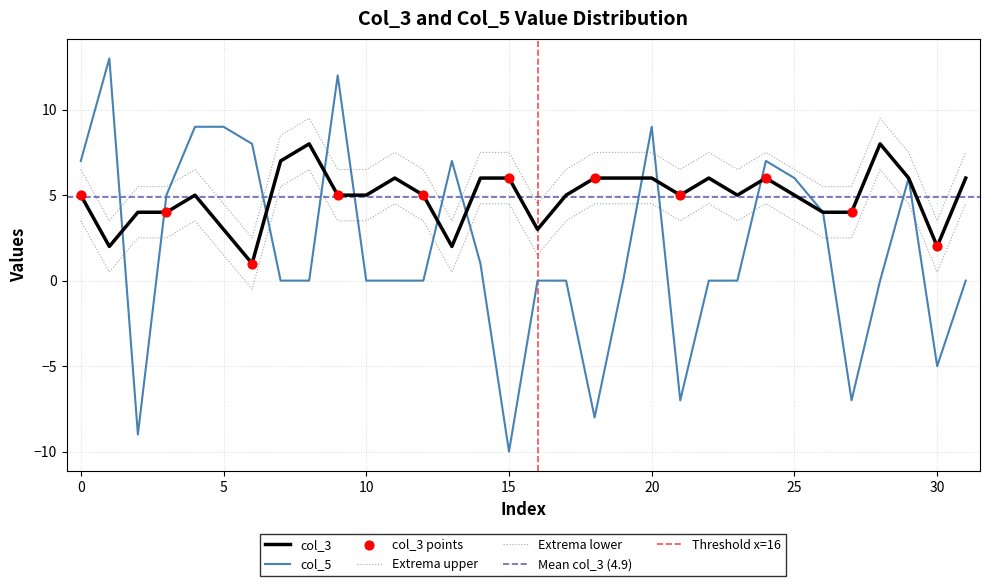

Which series has the largest Y range (max minus min)?

col_5